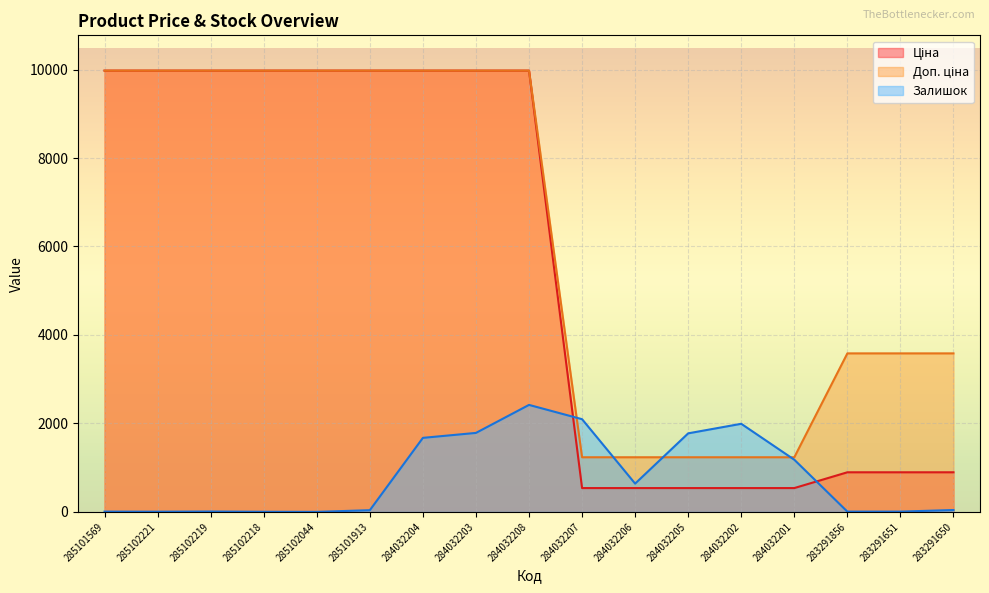

Which category has the highest value across all series?

285101569